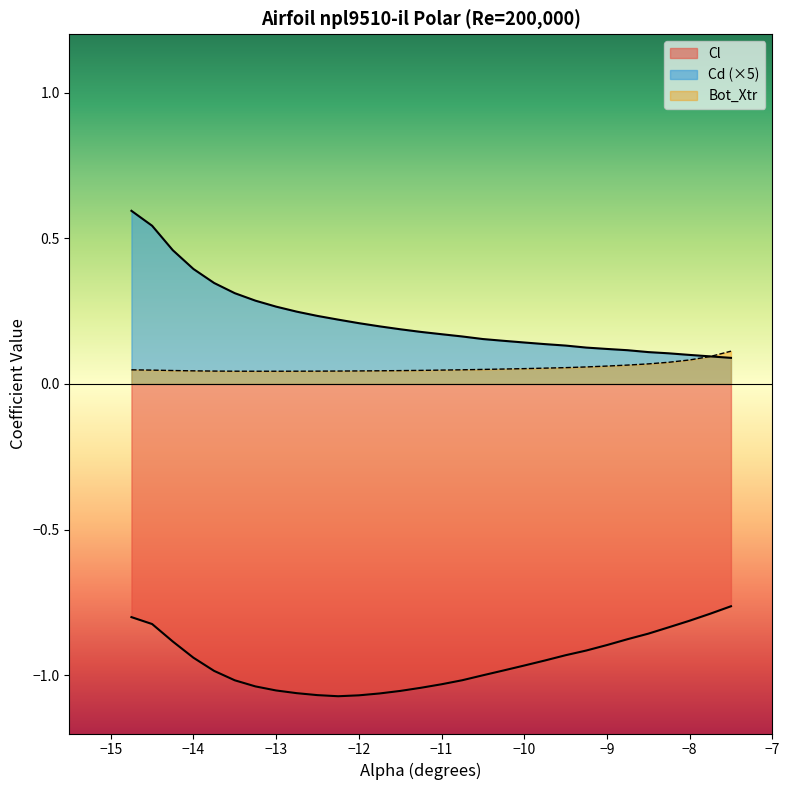

Is the value of Bot_Xtr at 12 greater than the value of Cd at 15?

No